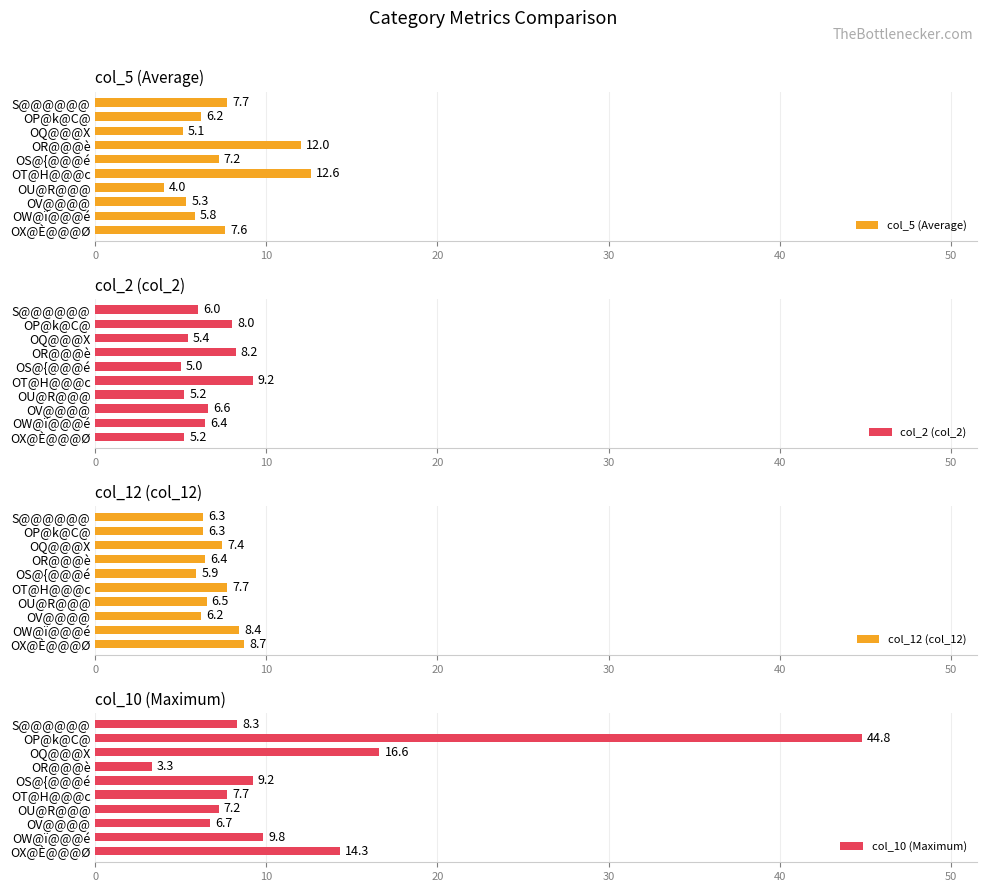

List the labels in order of col_5 (Average) value, smallest first.

OU@R@@@, OQ@@@X, OV@@@@, OW@ï@@@é, OP@k@C@, OS@{@@@é, OX@È@@@Ø, S@@@@@@, OR@@@è, OT@H@@@c